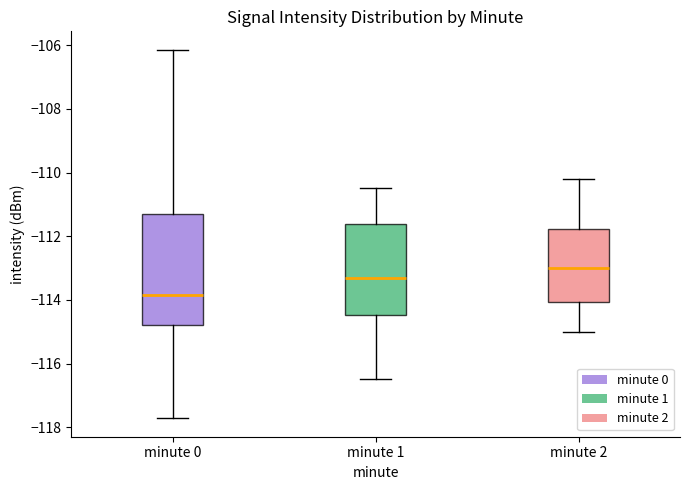

Where does the median line of the box for minute 0 sit on the y-axis? The values are not printed on the chart, so give them approximately, as read against the axis.

-113.8